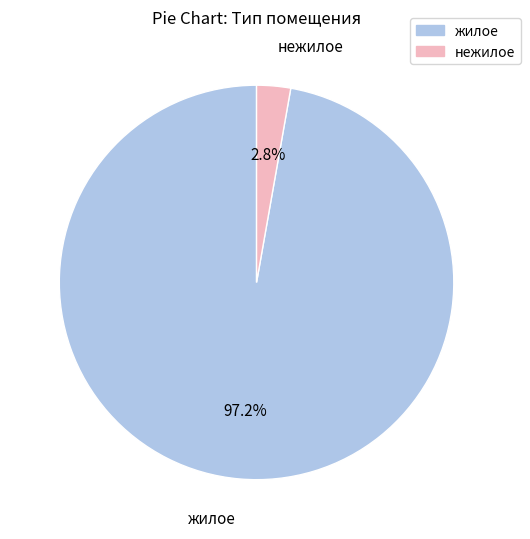

True or false: нежилое accounts for 3% of the total.

True